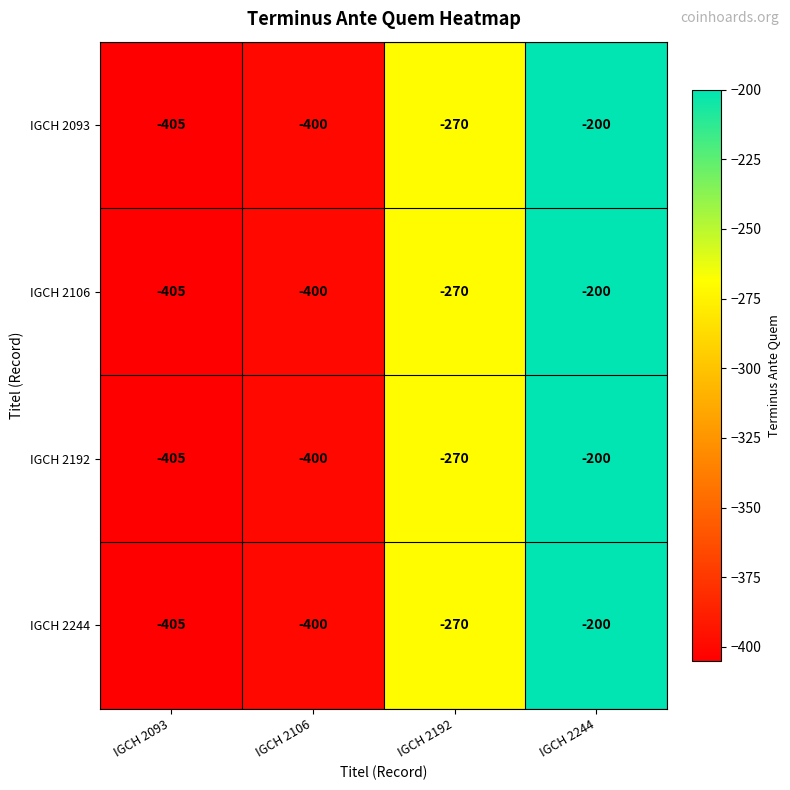

Rank the categories by IGCH 2106 value from highest to lowest.

IGCH 2244, IGCH 2192, IGCH 2106, IGCH 2093